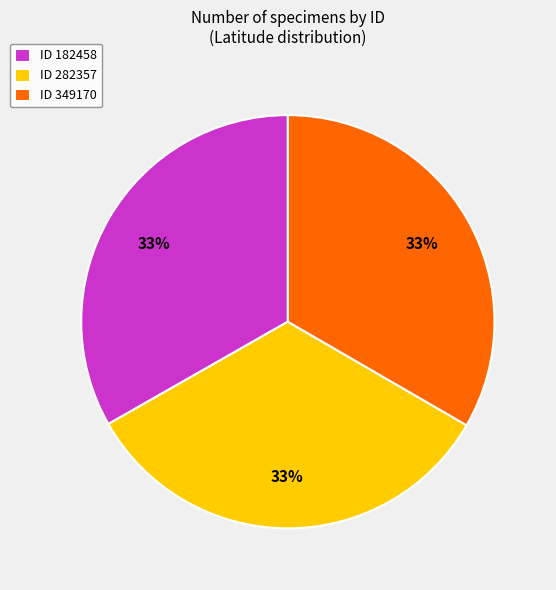

To the nearest percent, what percentage of the pie is ID 182458?

33%